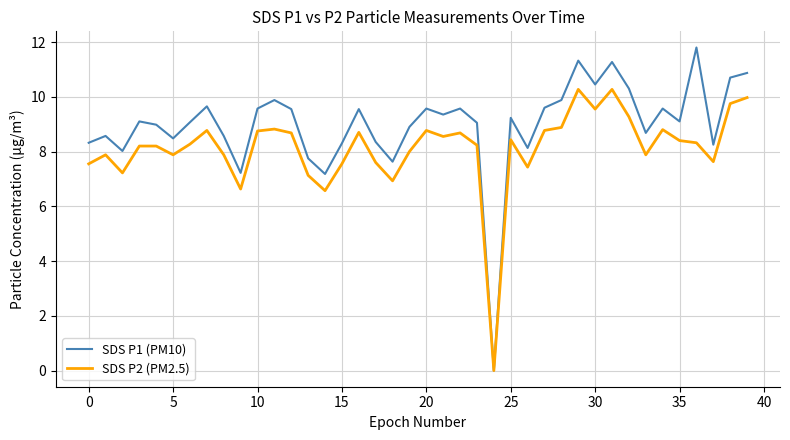

Which series has the largest range (max minus min)?

SDS P1 (PM10)